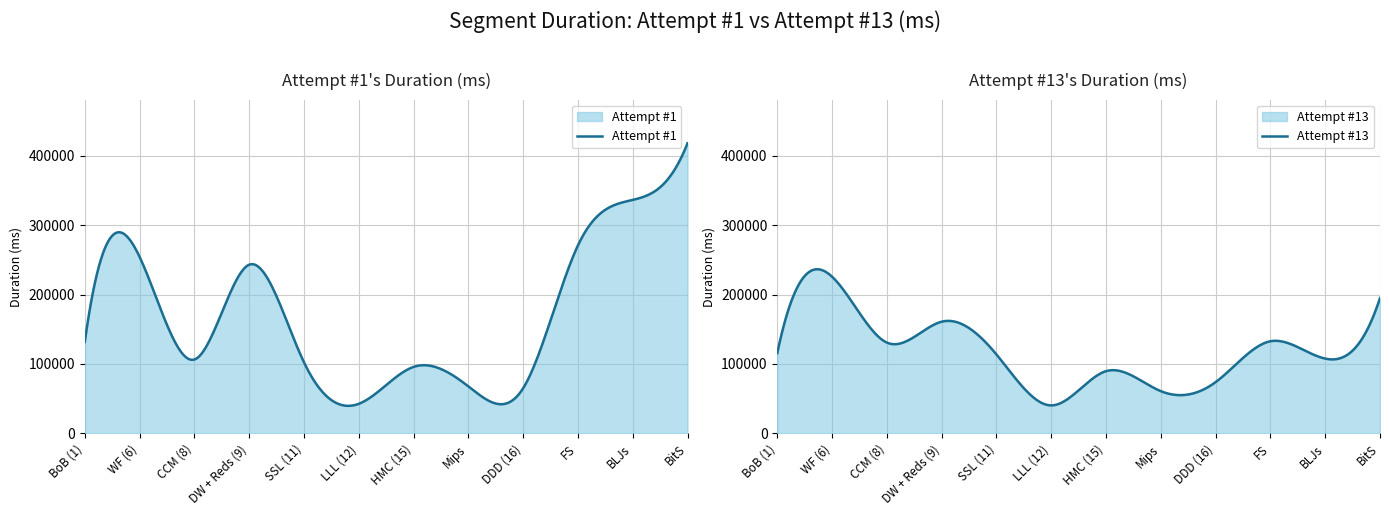

Is it true that Attempt #13 equals 47281 at BitS?

False